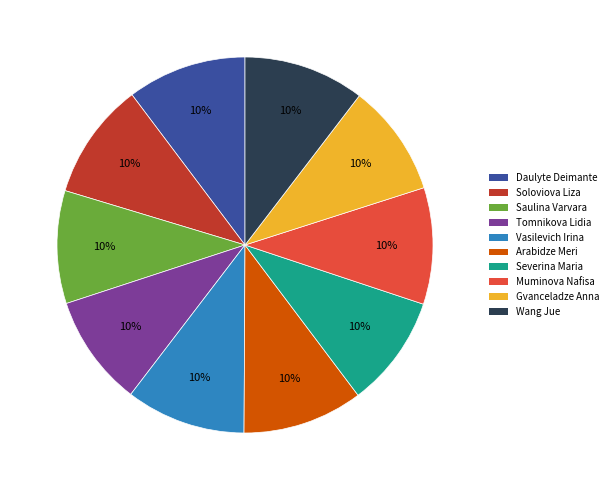

What is the ratio of the value at Arabidze Meri to the value at Soloviova Liza?

1.0